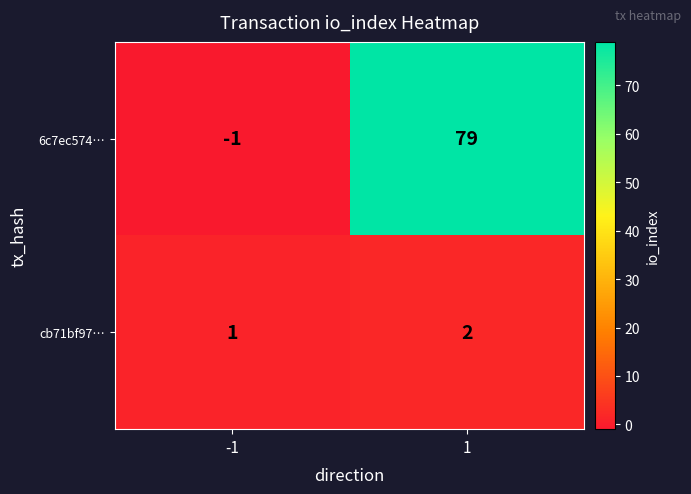

What is the sum of all cb71bf97… values?

3